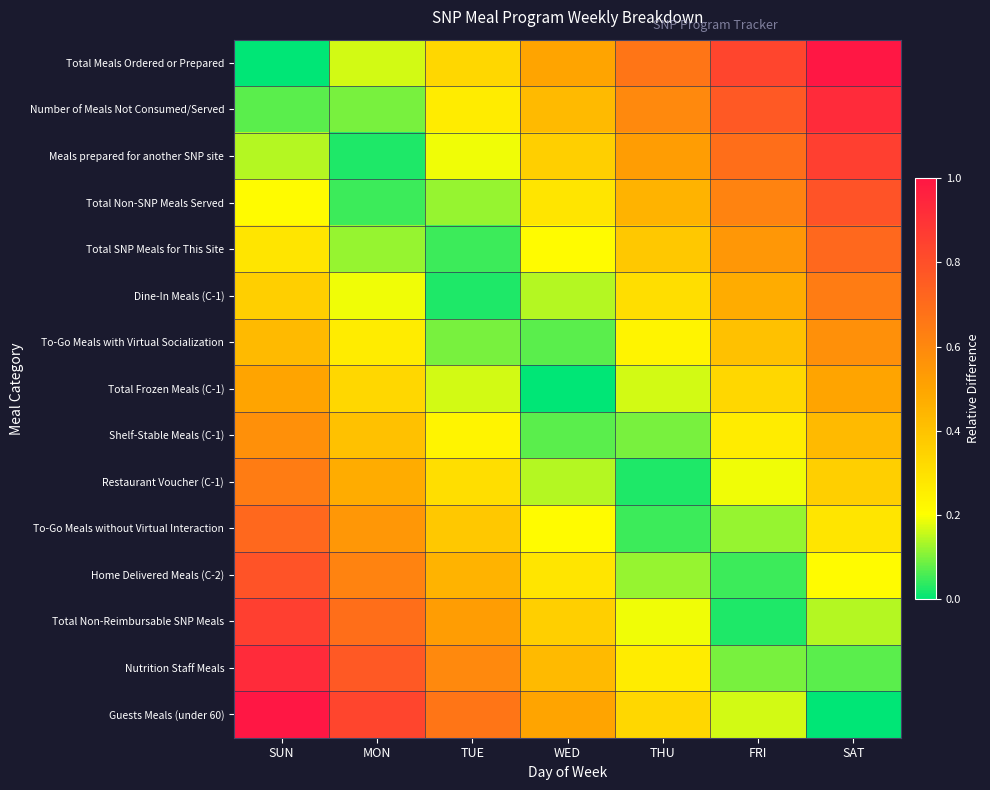

At MON, list the series in order from largest to smallest.

Guests Meals (under 60), Nutrition Staff Meals, Total Non-Reimbursable SNP Meals, Home Delivered Meals (C-2), To-Go Meals without Virtual Interaction, Restaurant Voucher (C-1), Shelf-Stable Meals (C-1), Total Frozen Meals (C-1), To-Go Meals with Virtual Socialization, Dine-In Meals (C-1), Total Meals Ordered or Prepared, Total SNP Meals for This Site, Number of Meals Not Consumed/Served, Total Non-SNP Meals Served, Meals prepared for another SNP site